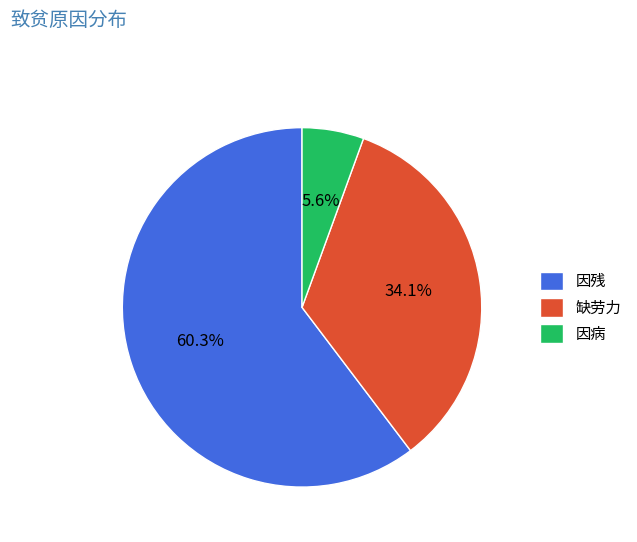

What is the ratio of the value at 因残 to the value at 缺劳力?

1.8